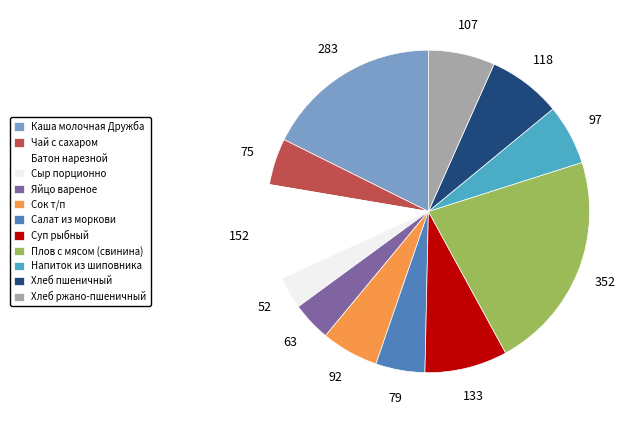

To the nearest percent, what portion does Каша молочная Дружба represent?

18%